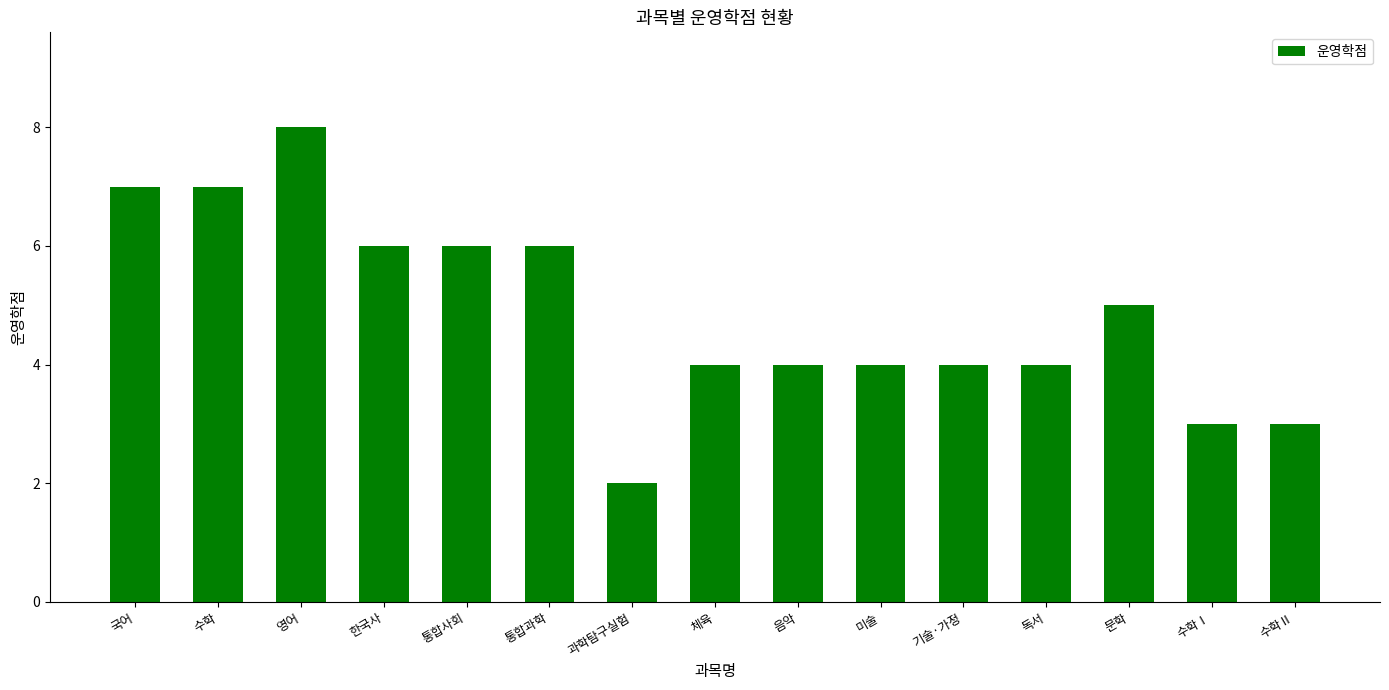

What is the maximum value shown in the chart?

8